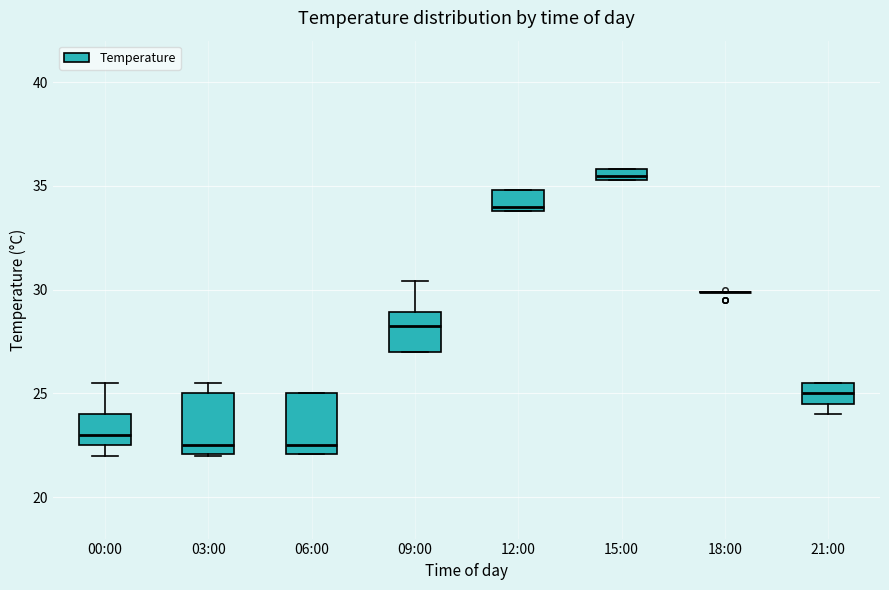

Where is the upper edge of the box for 15:00 on the y-axis? The values are not printed on the chart, so give them approximately, as read against the axis.

36.0